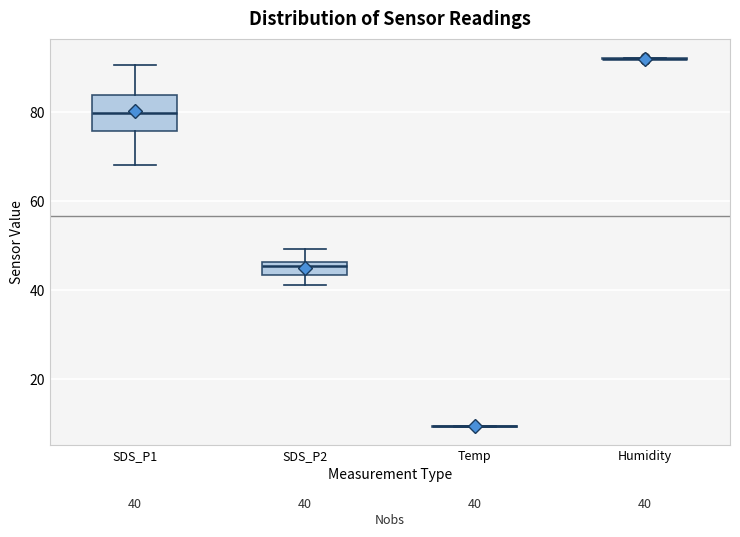

Comparing the boxes themselves (not the whiskers), which one is the tallest?

SDS_P1